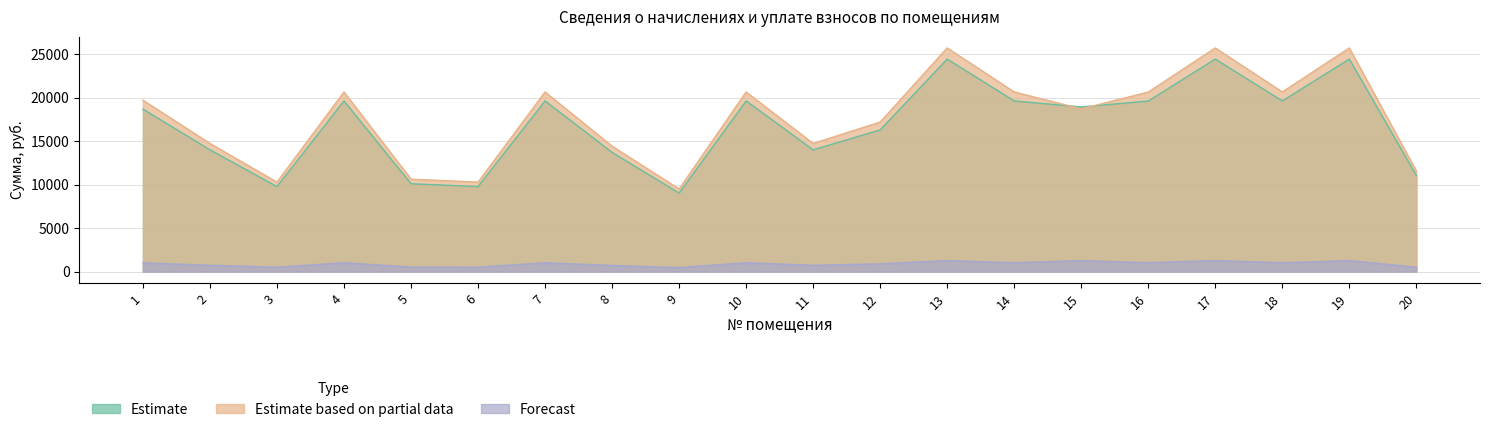

Reading left to right, extract all data points from this chart.

задолженность: 18678.1	14000.6	9777.7	19620.4	10102.6	9777.7	19620.4	13708.2	9030.6	19620.4	14000.6	16288.1	24427.9	19620.4	18927.9	19607.9	24427.9	19620.4	24427.9	11054.8
задолженность (пени): 19705.5	14733.8	10289.7	20647.8	10631.6	10289.7	20647.8	14426.0	9503.5	20647.8	14733.8	17191.3	25707.1	20647.8	18707.1	20635.3	25707.1	20647.8	25707.1	11566.9
начислено: 1027.4	733.1	512.0	1027.4	529.0	512.0	1027.4	717.8	472.9	1027.4	733.1	903.2	1279.1	1027.4	1279.1	1027.4	1279.1	1027.4	1279.1	512.0